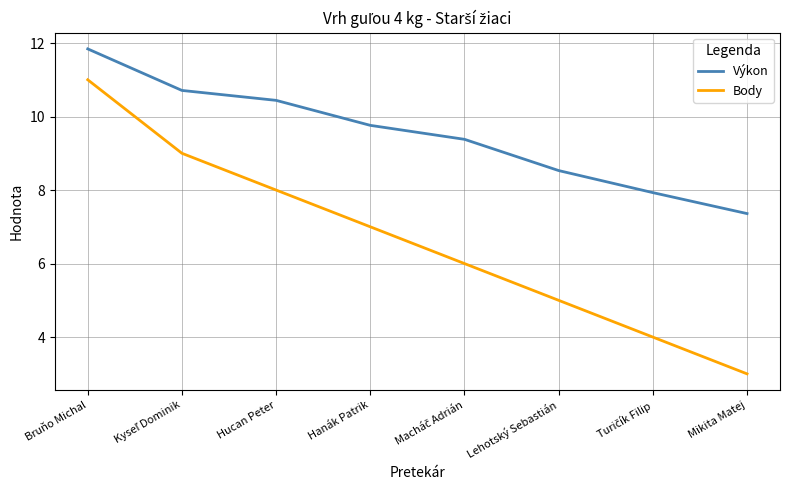

True or false: Body and Výkon cross at least once.

False